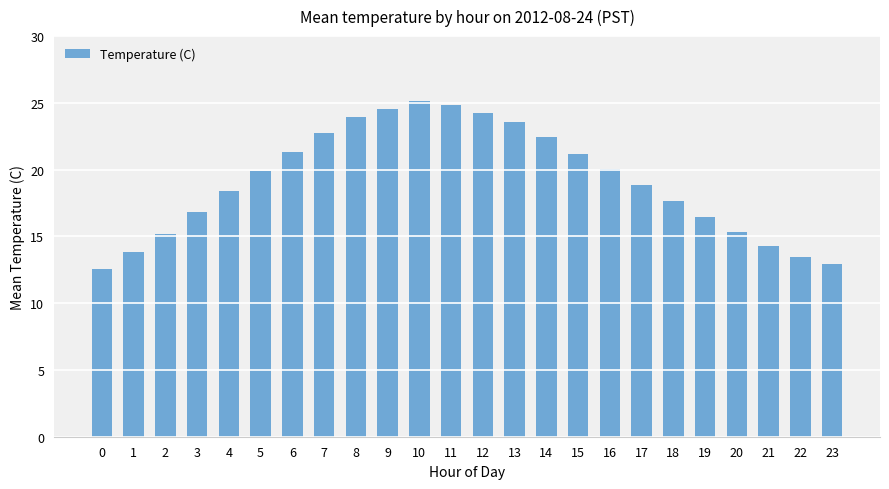

What is the ratio of the value at 15 to the value at 12?

0.9